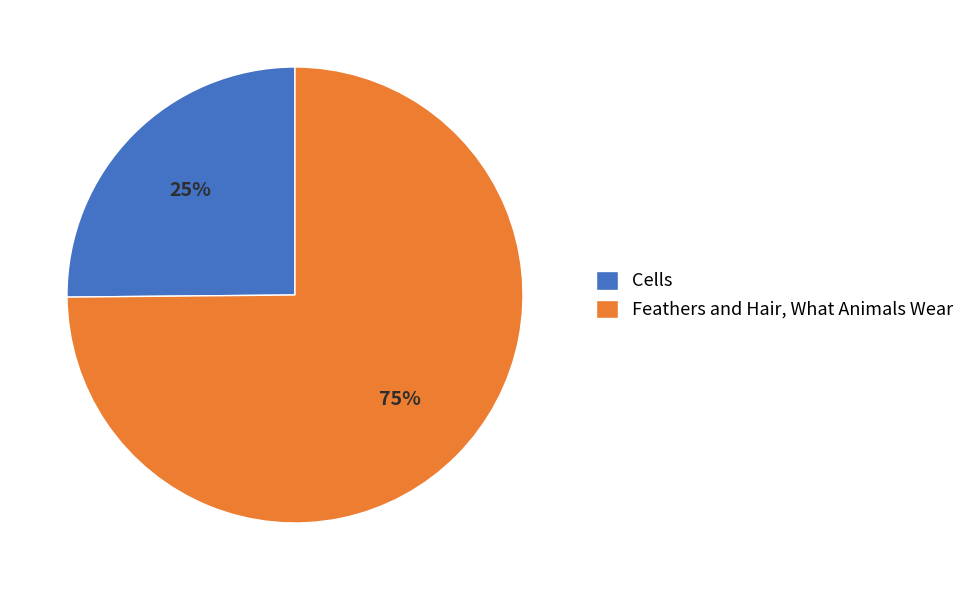

To the nearest percent, what portion does Cells represent?

25%